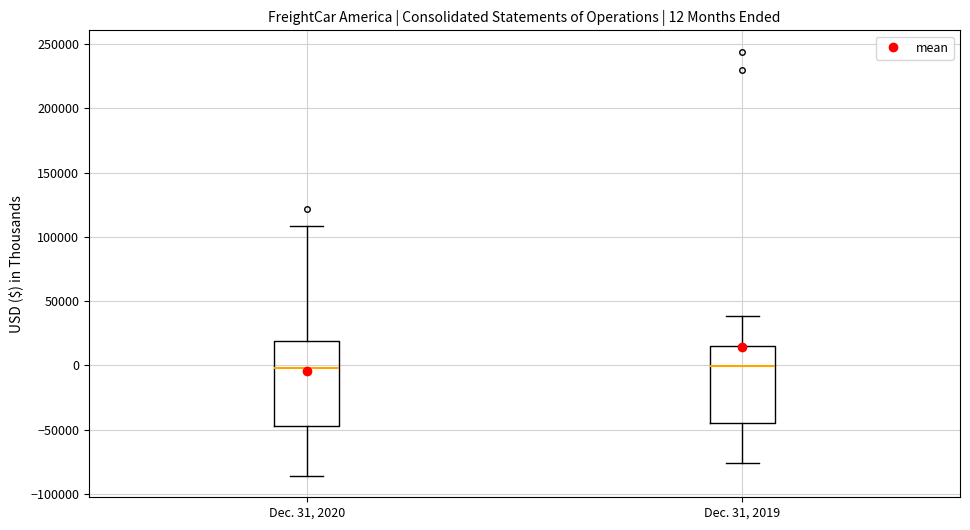

Which box is the tallest, from its lower edge to its upper edge?

Dec. 31, 2020